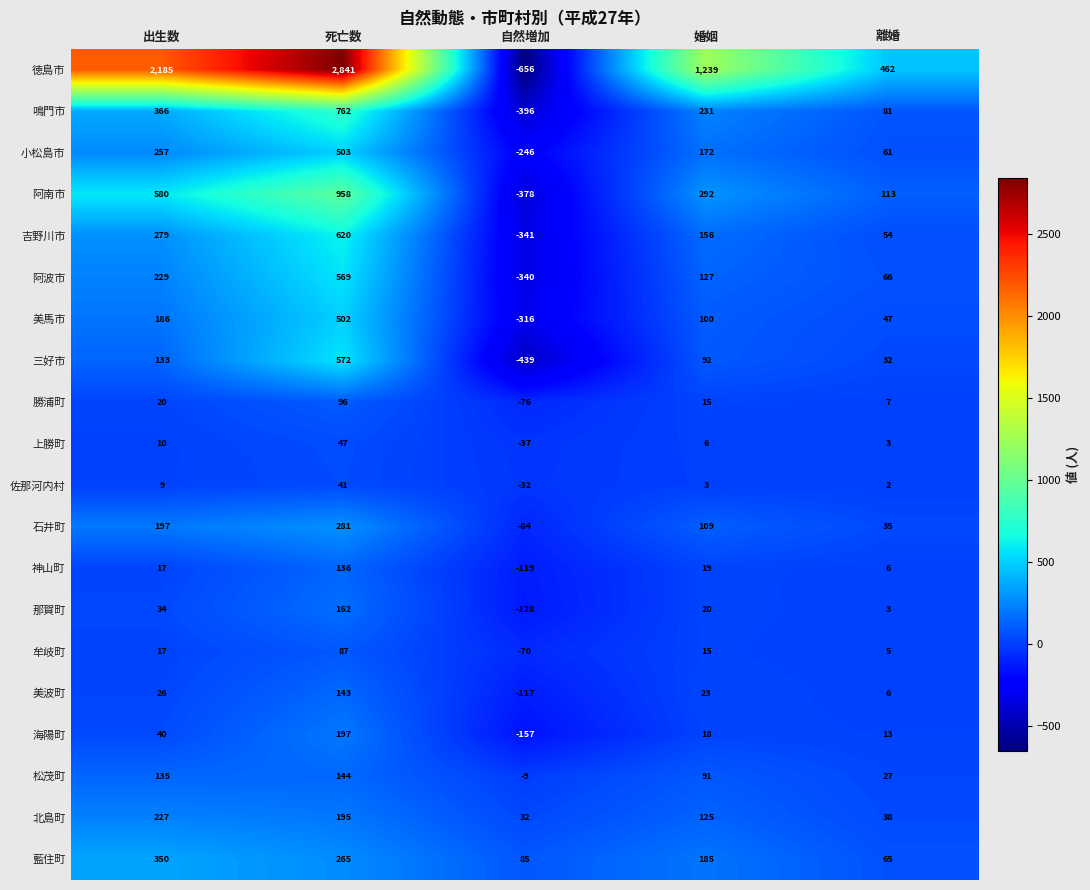

What is the approximate value of 上勝町 at 出生数, to the nearest 5?

10